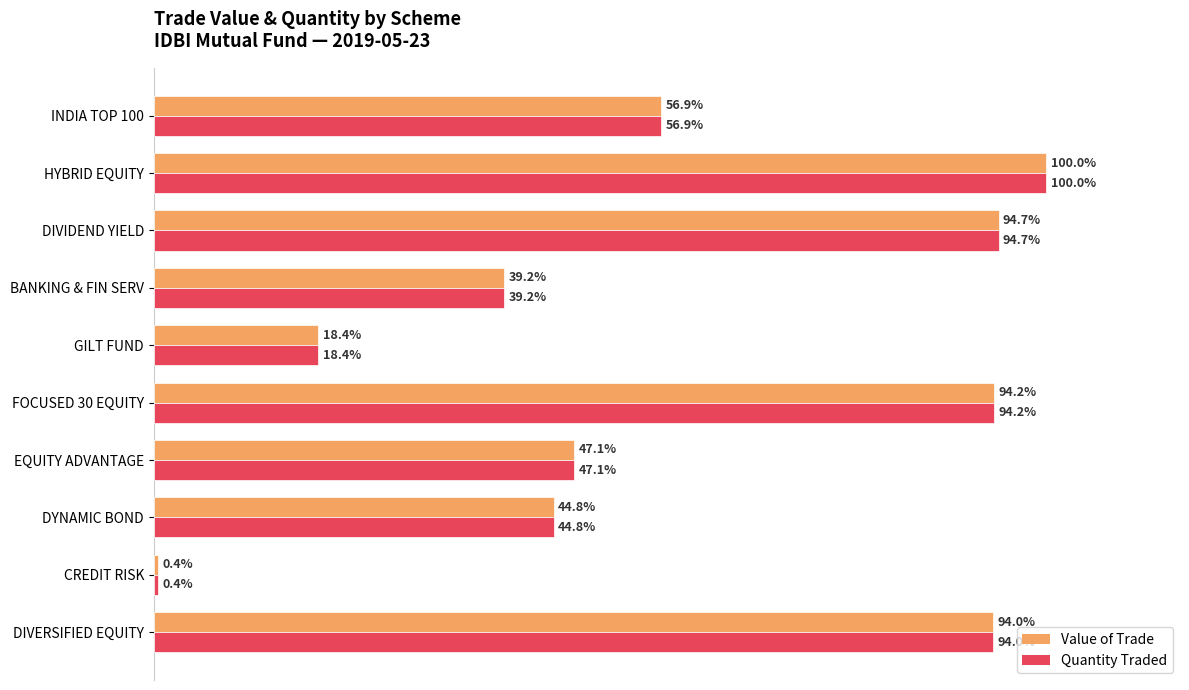

At which label is Value of Trade closest to 50?

EQUITY ADVANTAGE